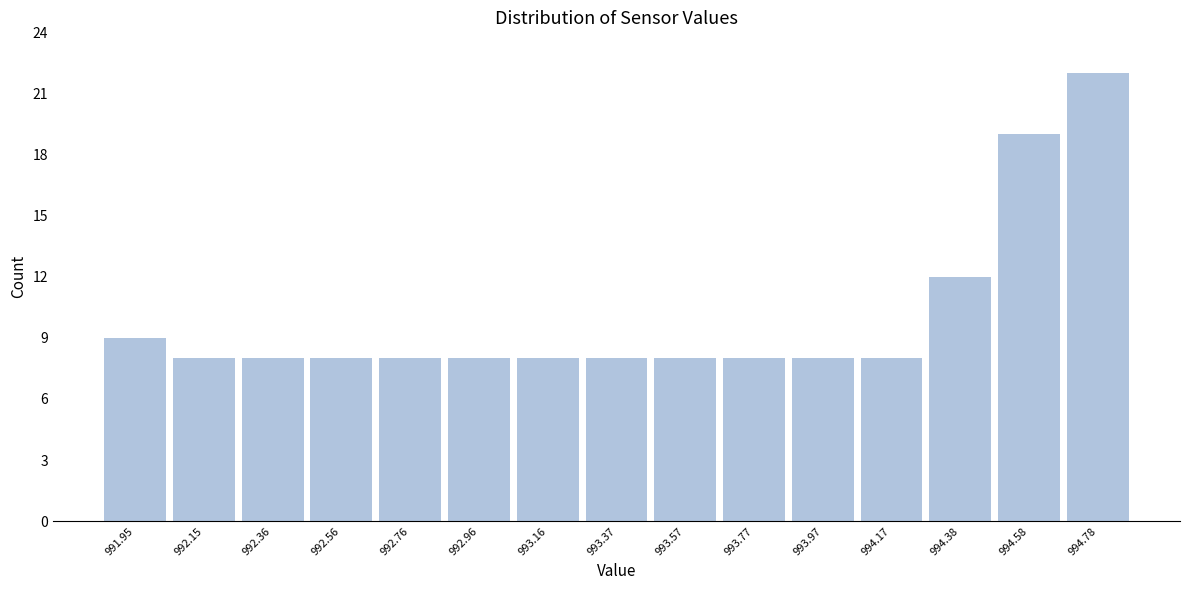

Over which range of the x-axis is the bar tallest?

994.70 to 994.90